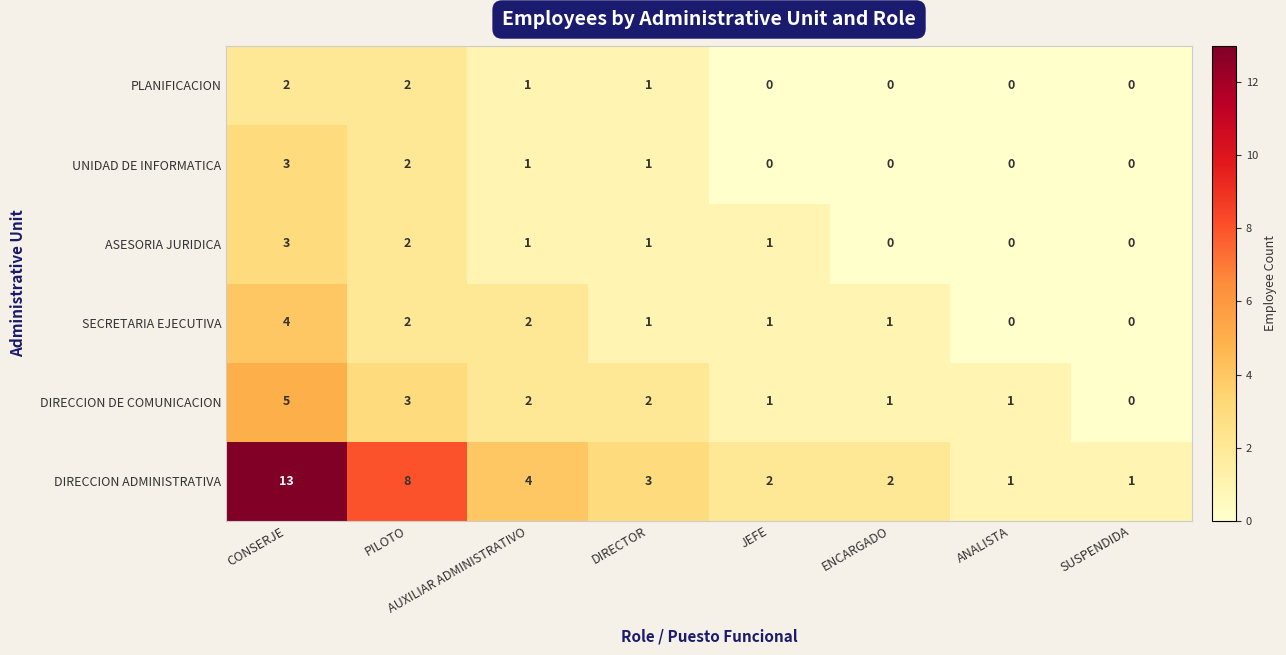

Where does the SECRETARIA EJECUTIVA series first go above 1?

CONSERJE